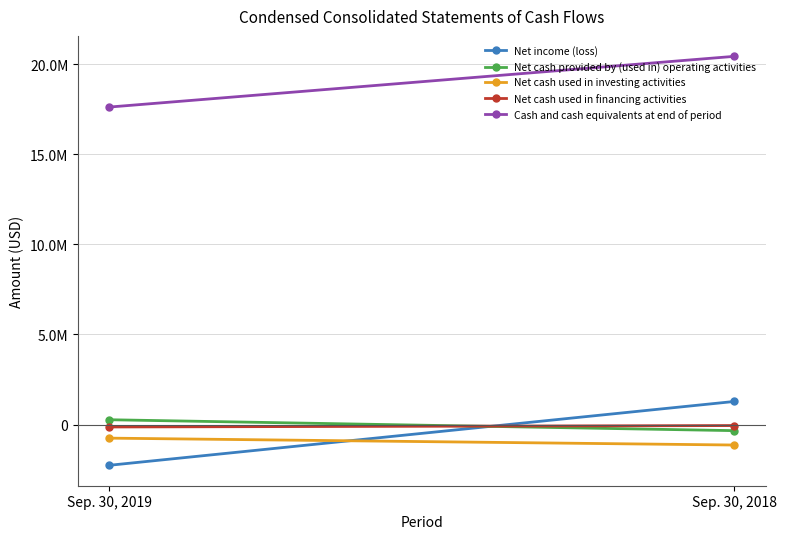

Is it true that Net cash used in financing activities equals -96301 at Sep. 30, 2018?

False